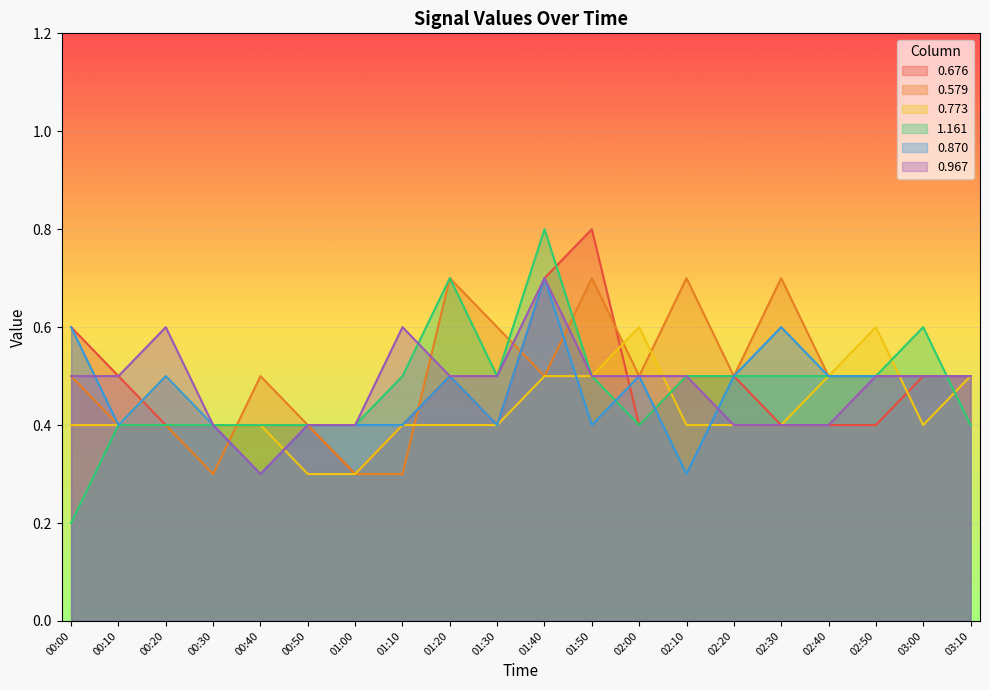

Where do 0.967 and 0.676 first cross each other?

01:50 and 02:00